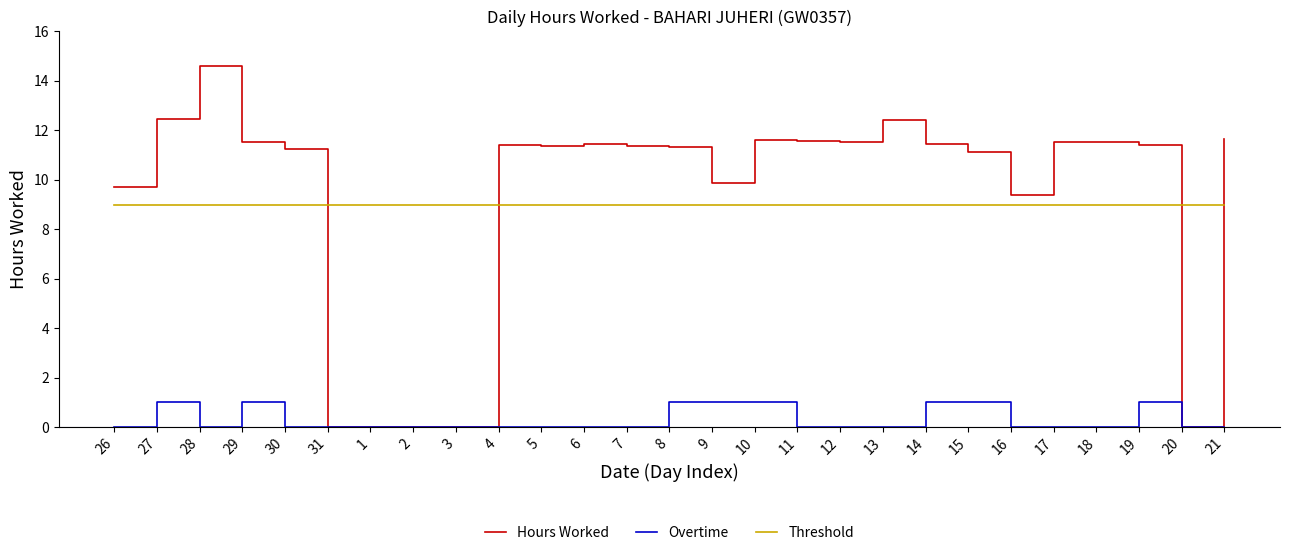

What position from the right is 17?

5